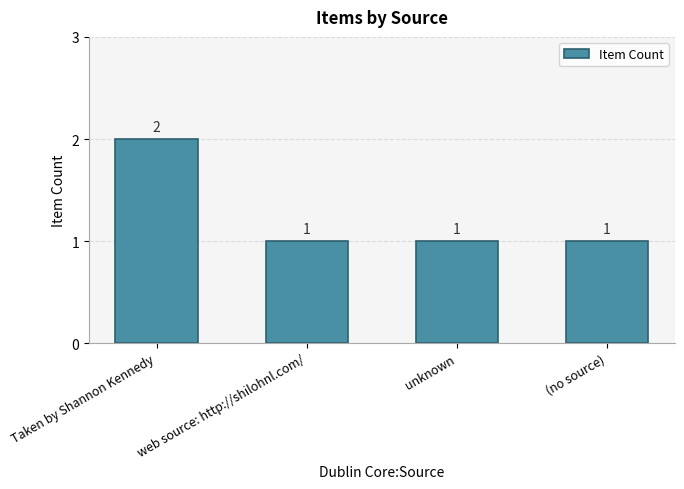

What is the approximate value at unknown?

1